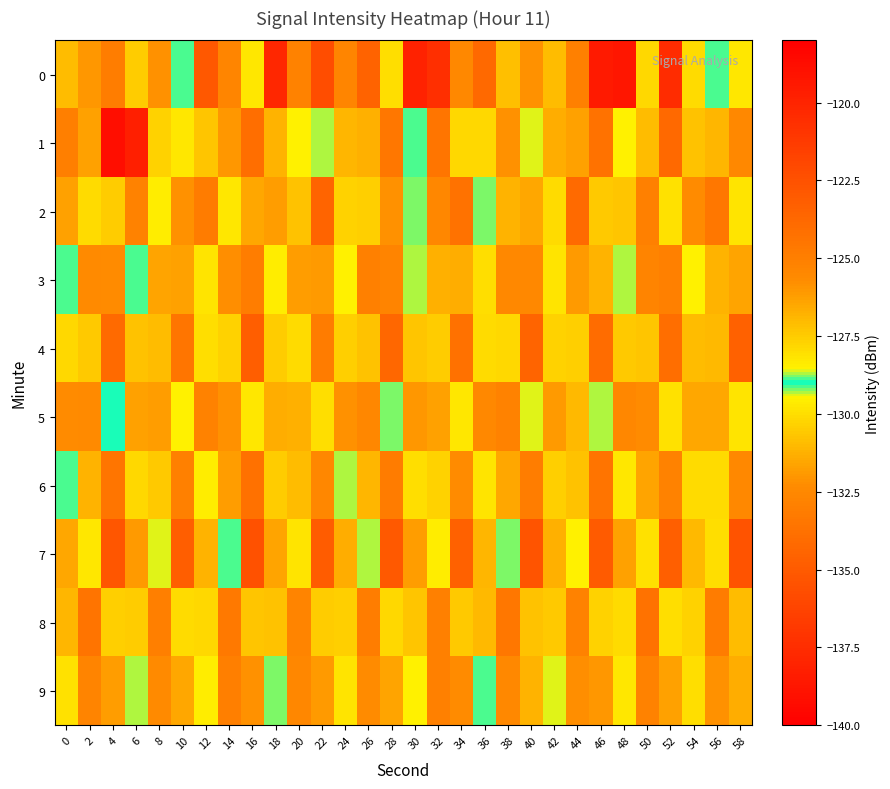

What is the difference between the highest and lowest values at 22?

12.6